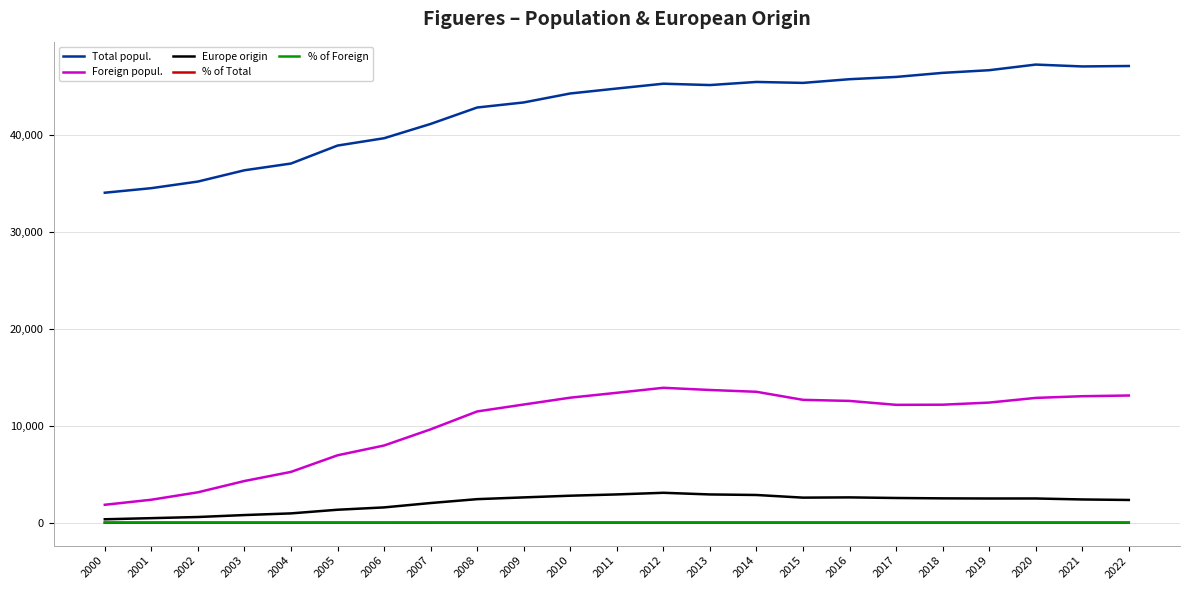

True or false: Europe origin has a value of 2499.0 at 2020.

True